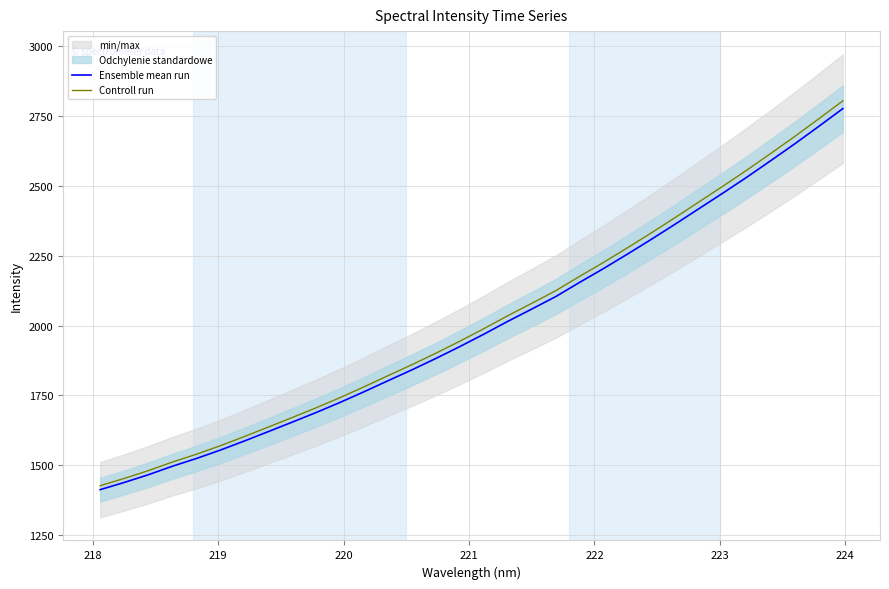

What is the highest value of the Ensemble mean run series?

2776.1